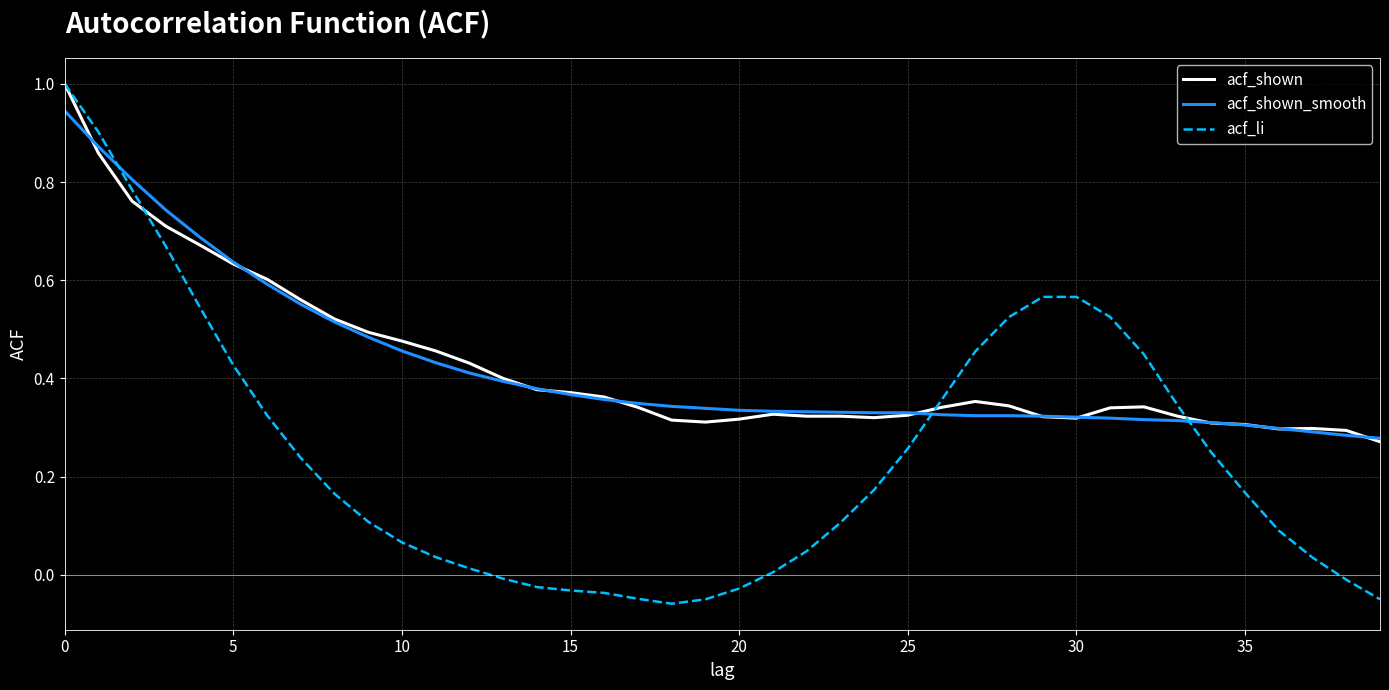

What is the maximum value for acf_li?

1.0